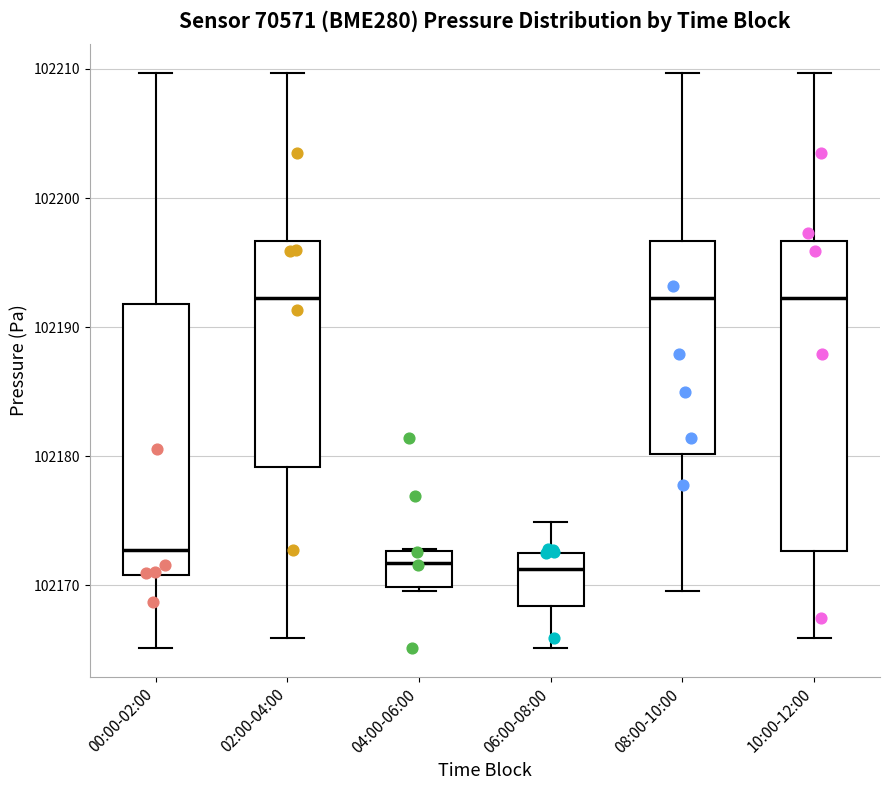

Which box is the tallest, from its lower edge to its upper edge?

10:00-12:00